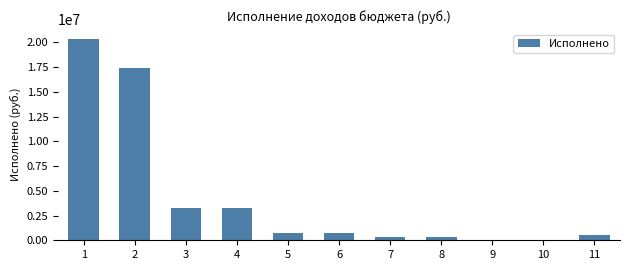

What is the greatest value displayed?

20333090.4